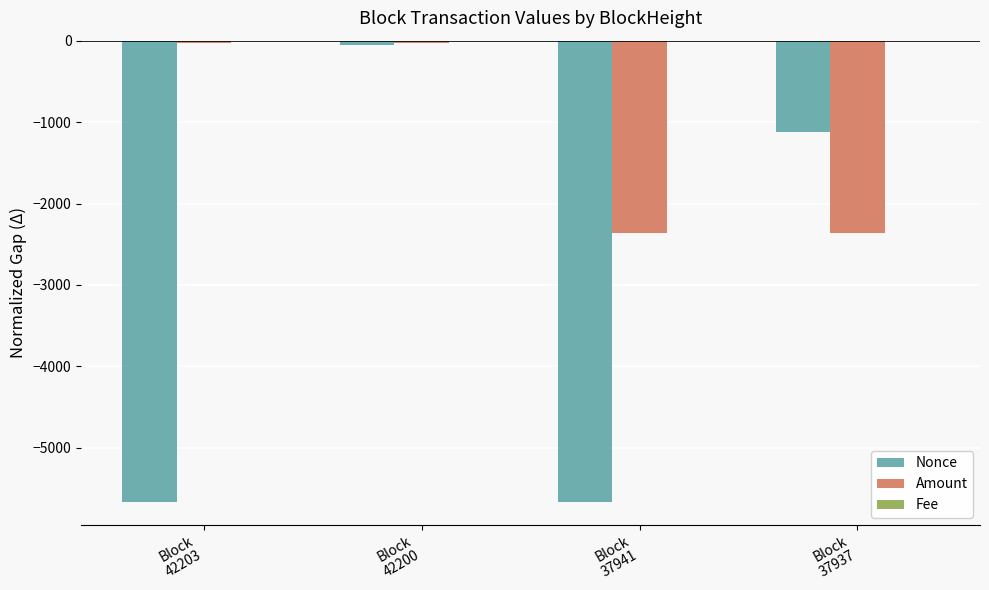

What is the sum of all Amount values?

-4777.9